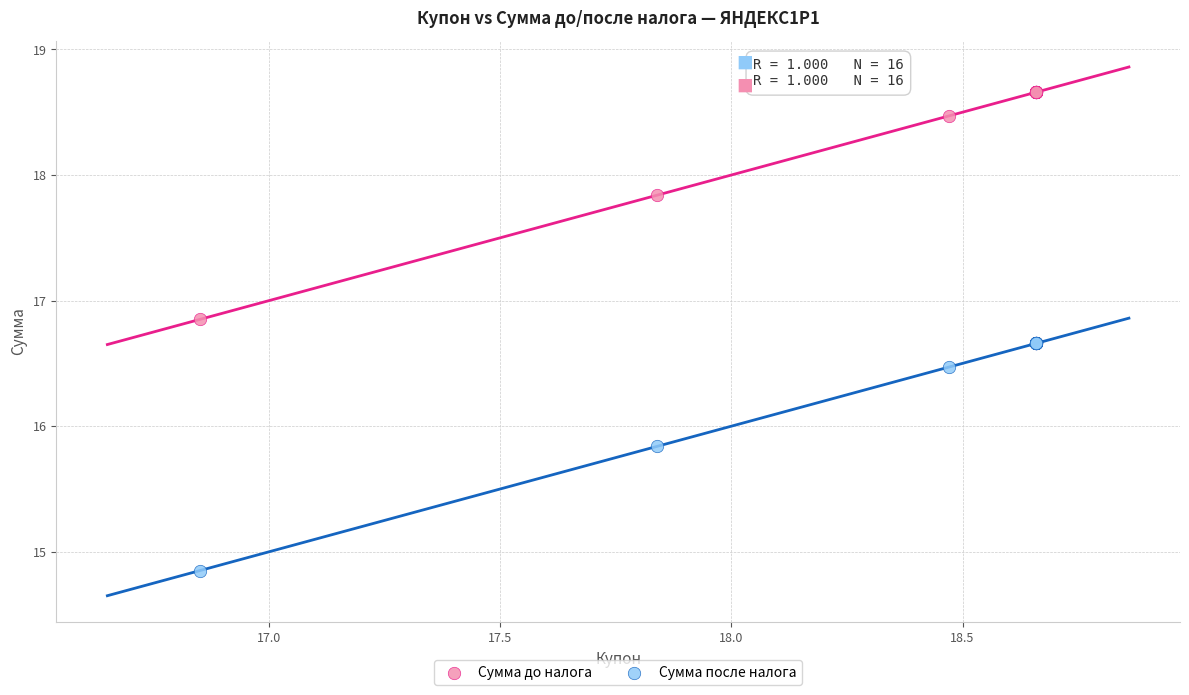

Which series reaches the minimum Y coordinate?

Сумма после налога